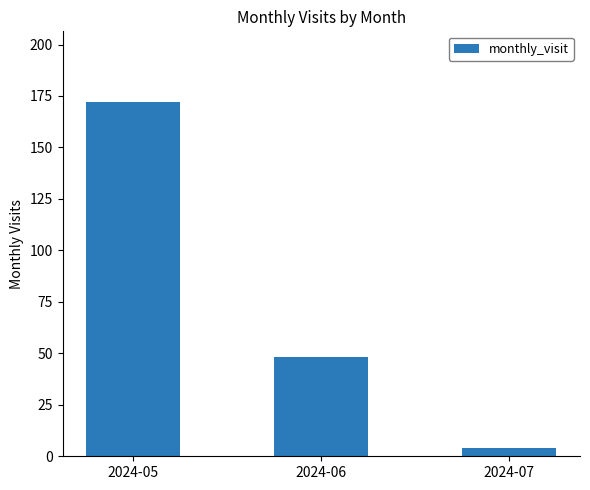

What is the ratio of the value at 2024-06 to the value at 2024-05?

0.3